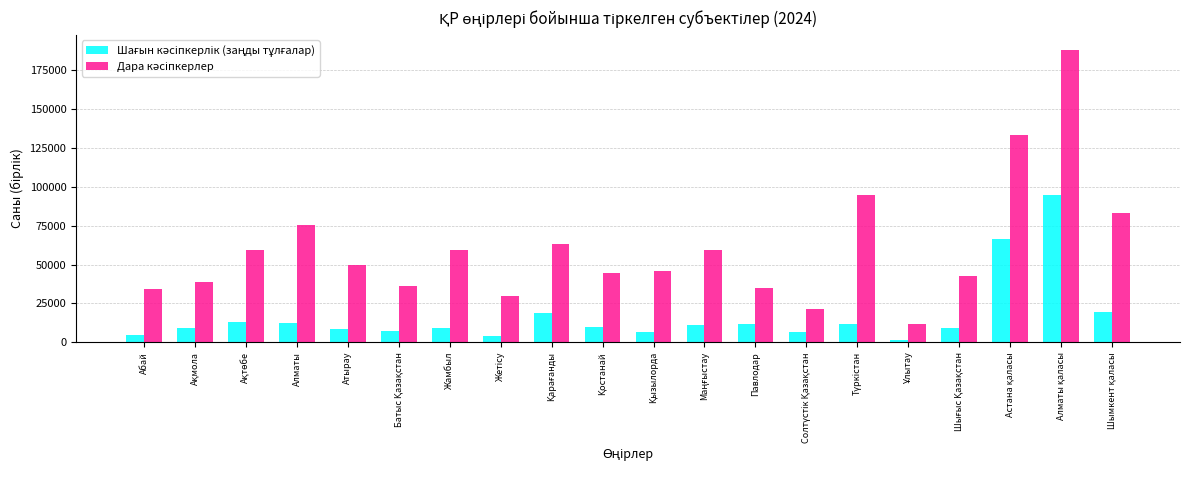

What is the greatest value displayed?

188305